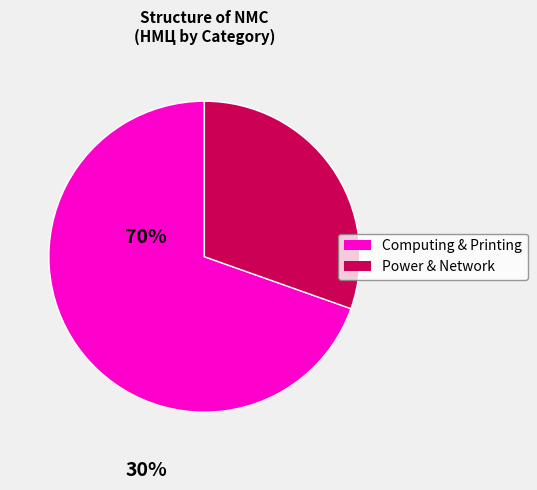

Does any single category account for the majority?

Yes